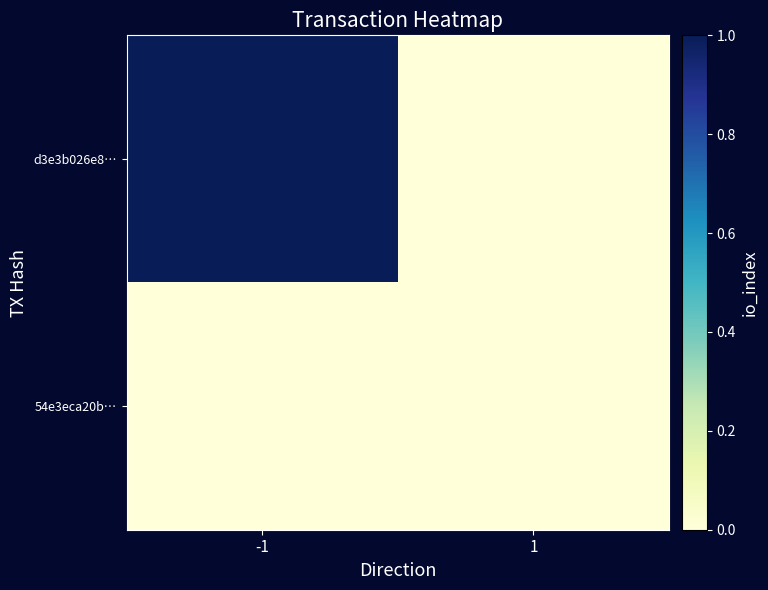

List the series in order of their overall mean, lowest first.

54e3eca20b…, d3e3b026e8…